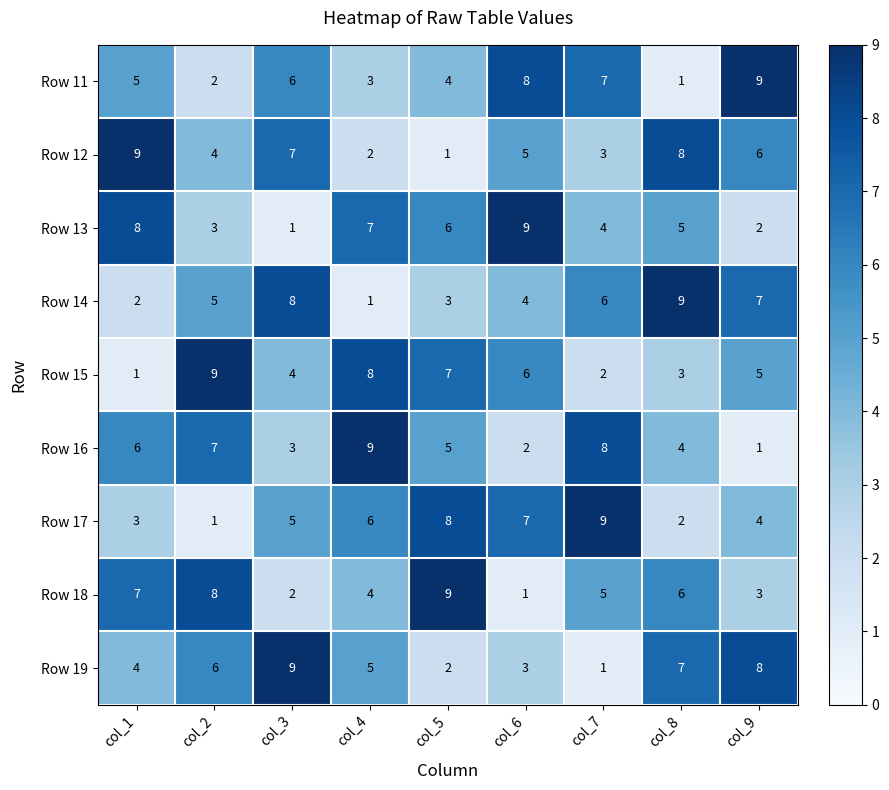

The Row 17 series shows 4 at col_5. True or false?

False